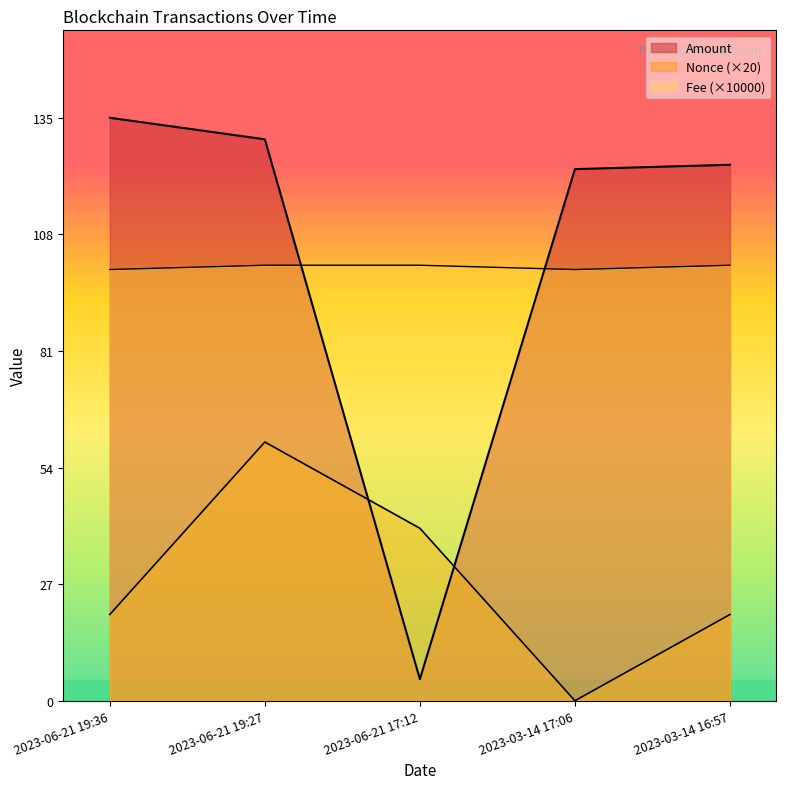

How many times do Nonce and Amount cross each other?

2